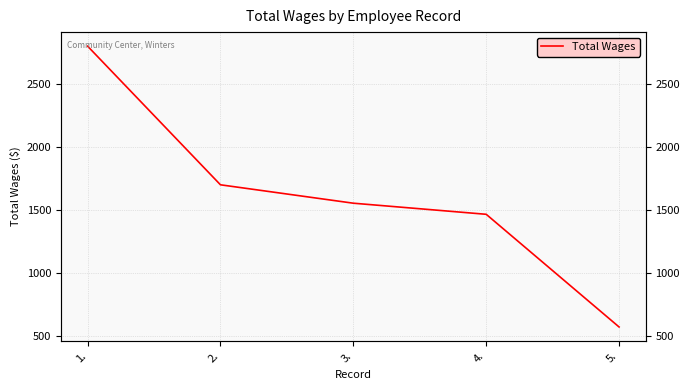

Between 2. and 4., which is larger?

2.